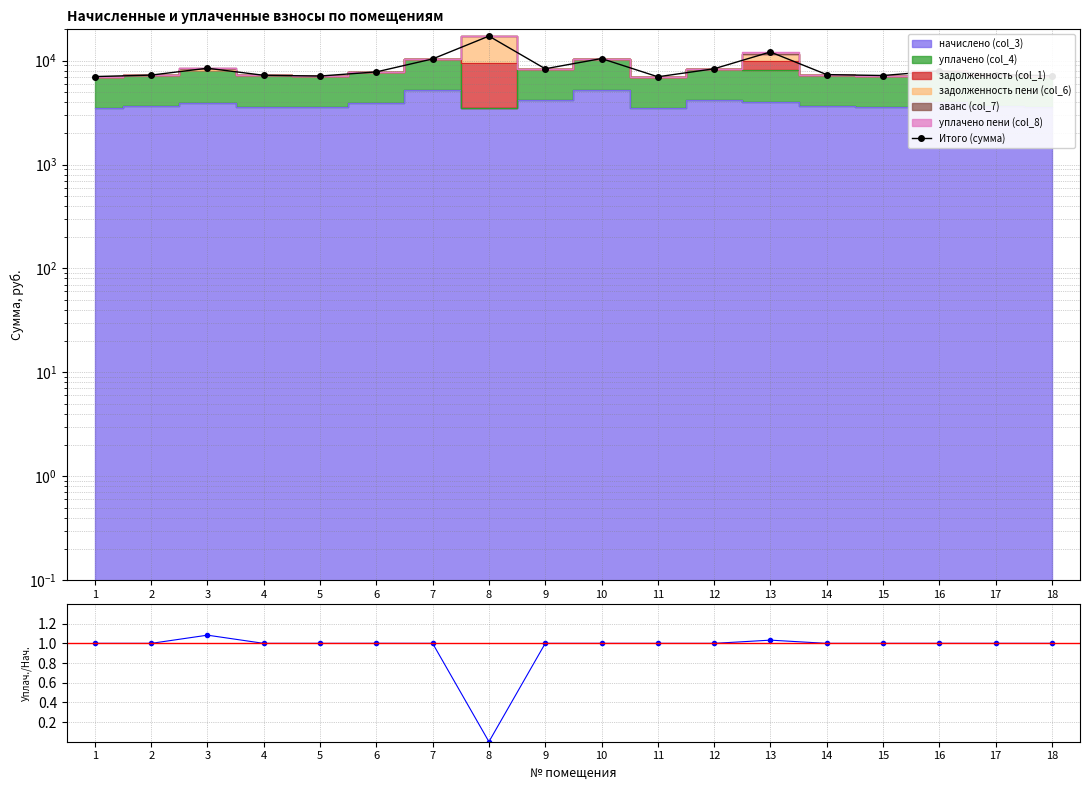

True or false: Итого (сумма) has more than 1 interior local peaks.

True